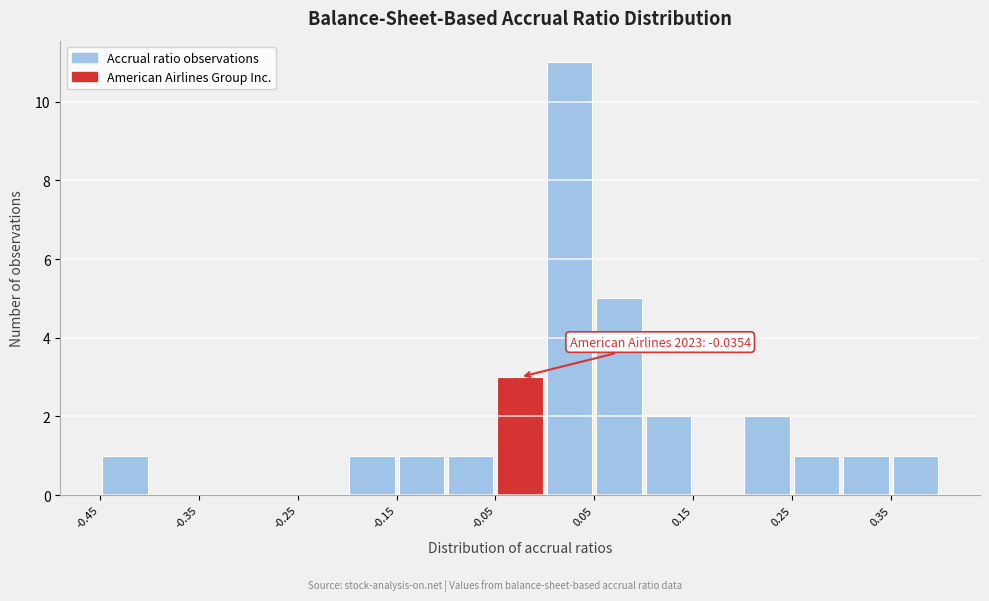

Over which range of the x-axis is the bar tallest?

0.00 to 0.05